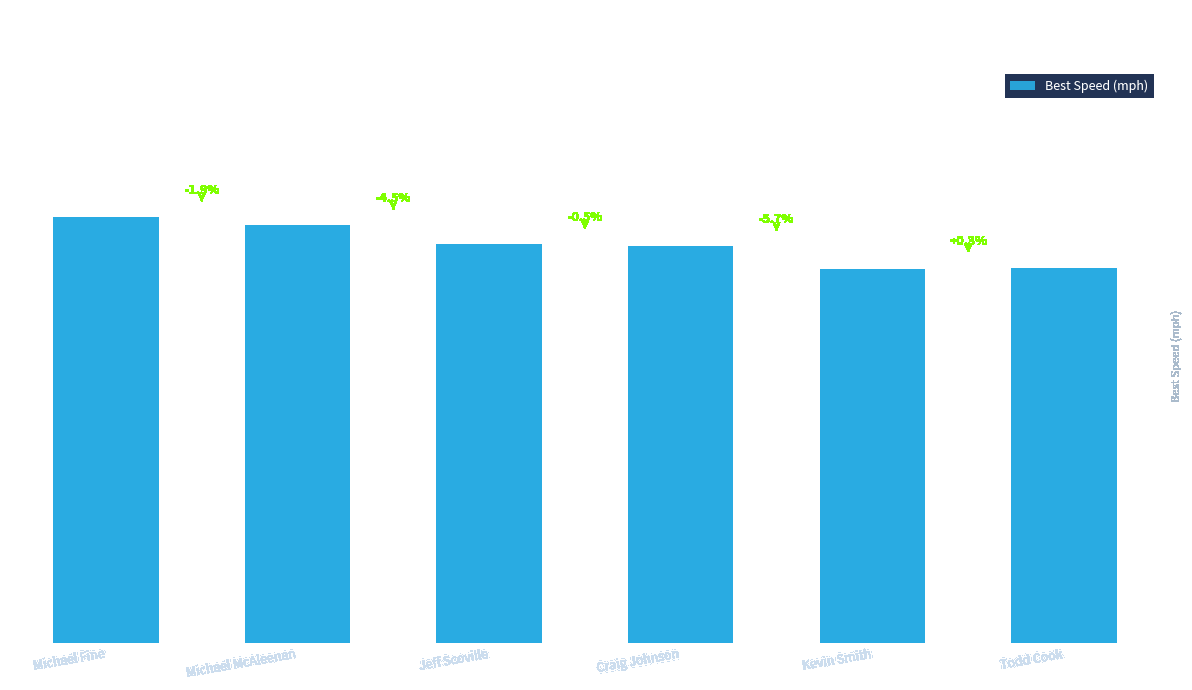

Are the bars horizontal?

No